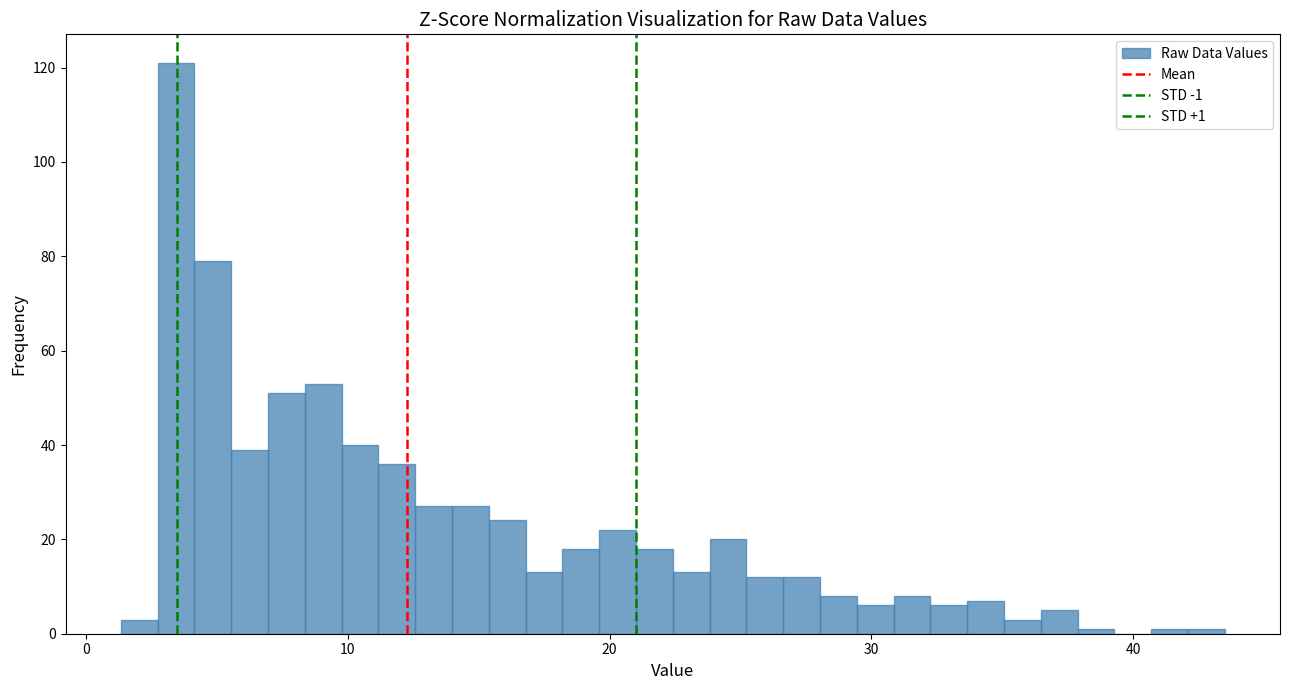

Read against the x-axis, roughly where is the centre of the tallest bar?

3